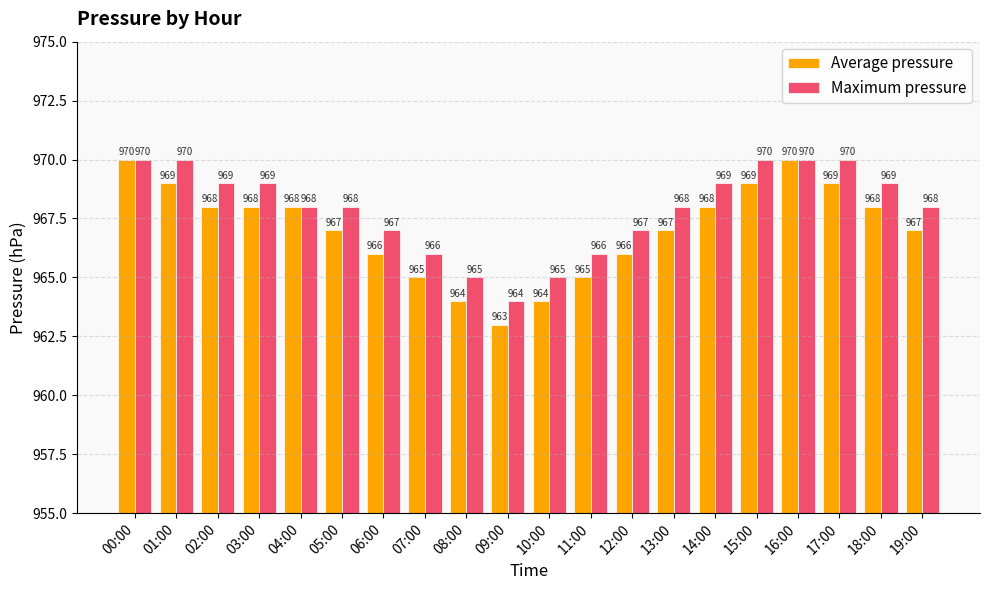

List the series in order of their overall mean, lowest first.

Average pressure, Maximum pressure